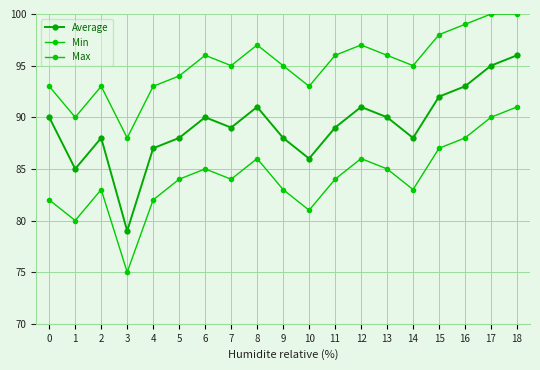

What is the sum of the Average values at 10 and 0?

176